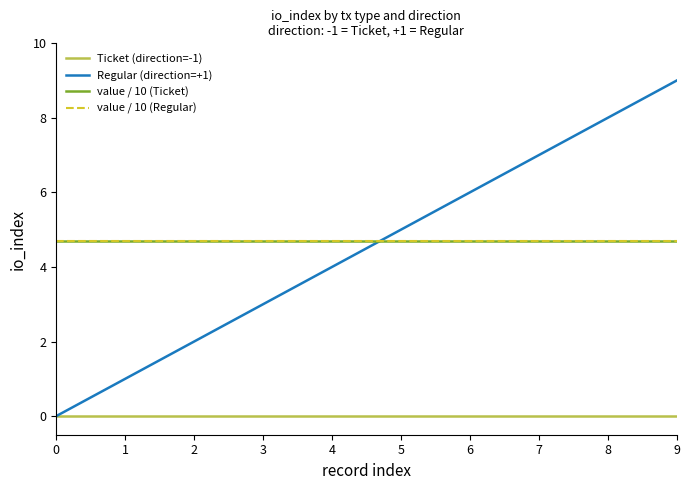

What is the total value across all series at 0?

9.4